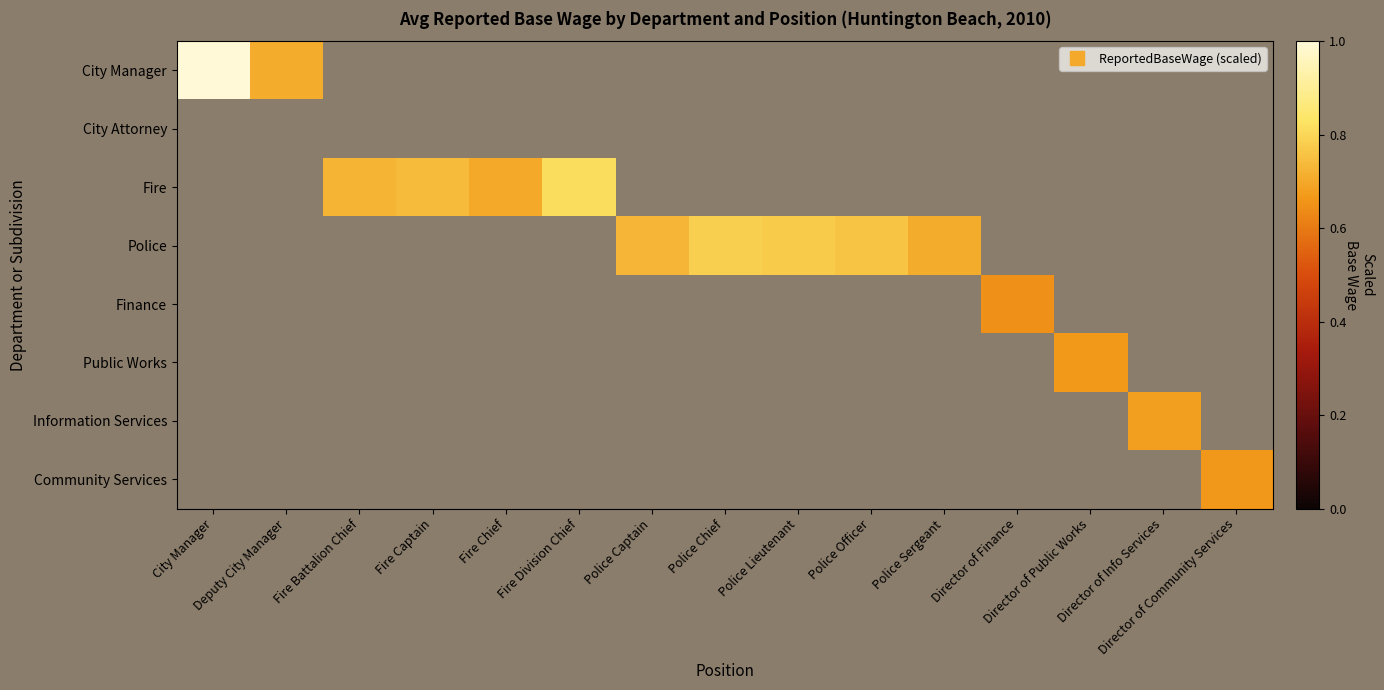

Is the value of City Manager at Police Captain greater than the value of Finance at Deputy City Manager?

No